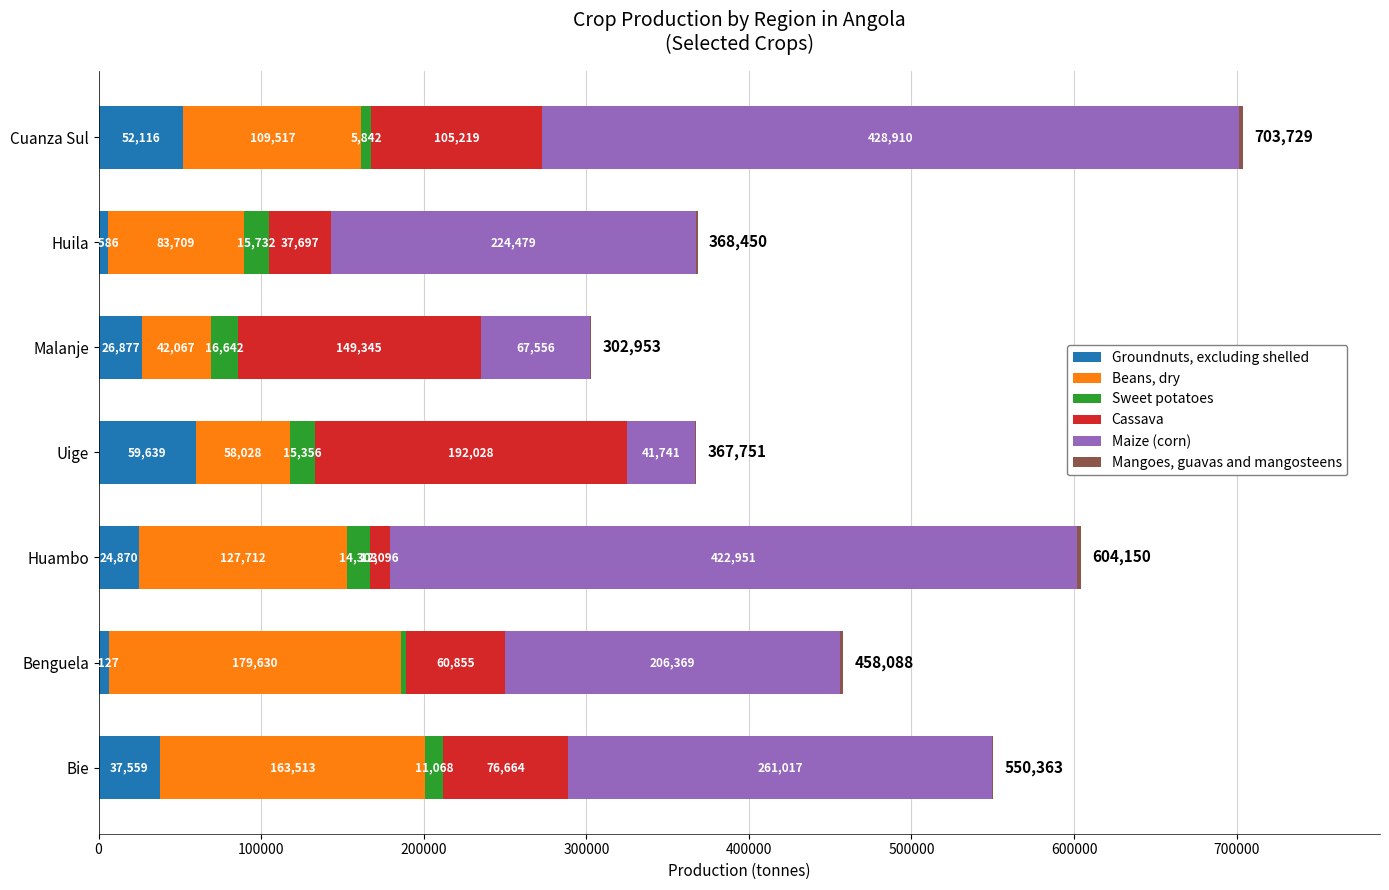

At which label does Groundnuts, excluding shelled reach its peak?

Uige